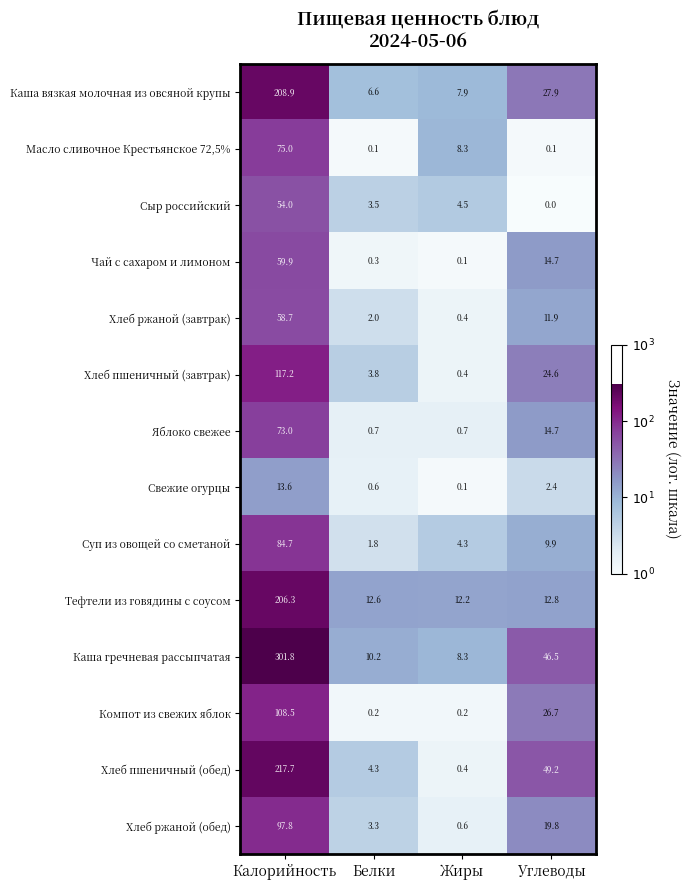

Is it true that Сыр российский equals 2.4 at Белки?

False